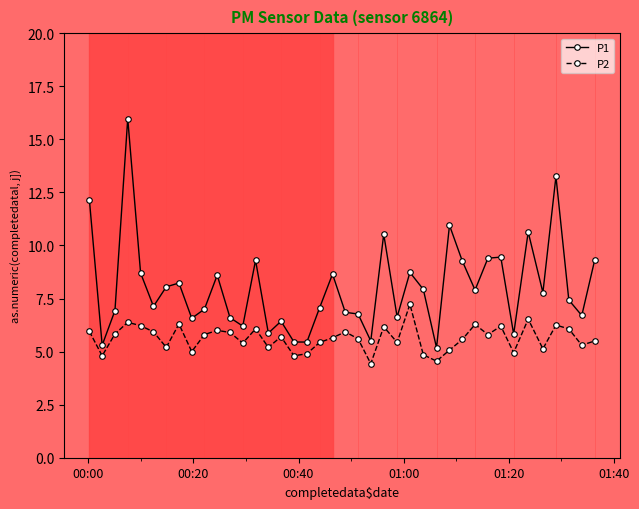

How many series are shown in this chart?

2